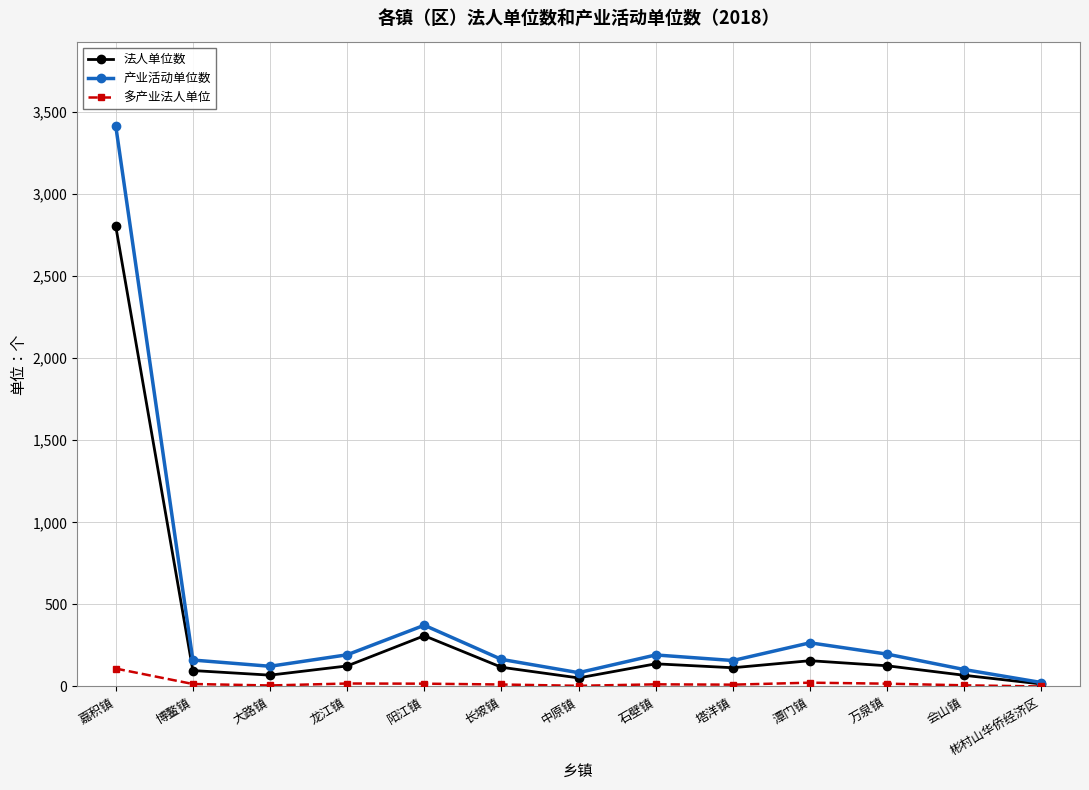

True or false: 法人单位数 has more than 0 interior local peaks.

True